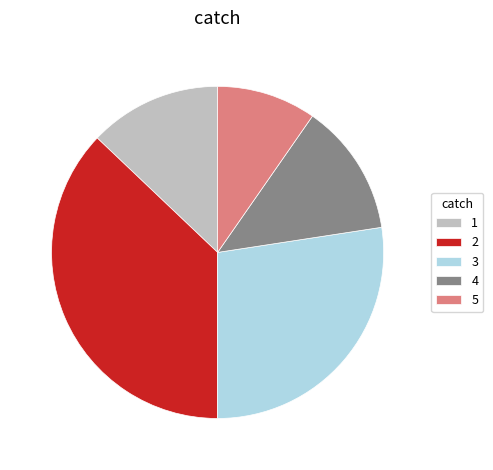

Is 3 the majority of the pie?

No